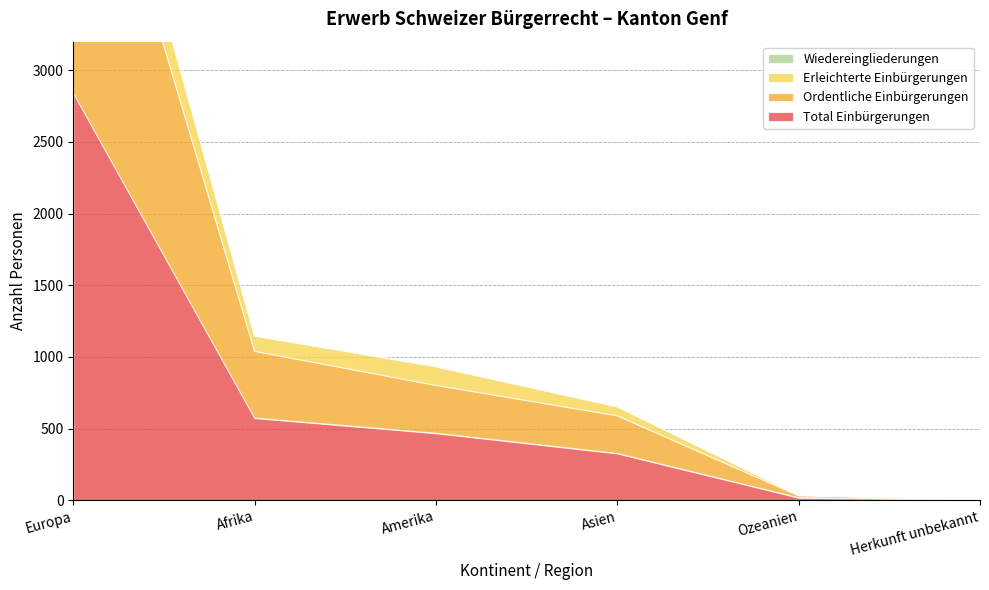

Reading left to right, list all the values displayed in this chart.

Total Einbürgerungen: Europa=2842	Afrika=573	Amerika=467	Asien=326	Ozeanien=17	Herkunft unbekannt=3
Ordentliche Einbürgerungen: Europa=2460	Afrika=466	Amerika=334	Asien=263	Ozeanien=14	Herkunft unbekannt=2
Erleichterte Einbürgerungen: Europa=380	Afrika=107	Amerika=130	Asien=63	Ozeanien=3	Herkunft unbekannt=1
Wiedereingliederungen: Europa=2	Afrika=0	Amerika=3	Asien=0	Ozeanien=0	Herkunft unbekannt=0